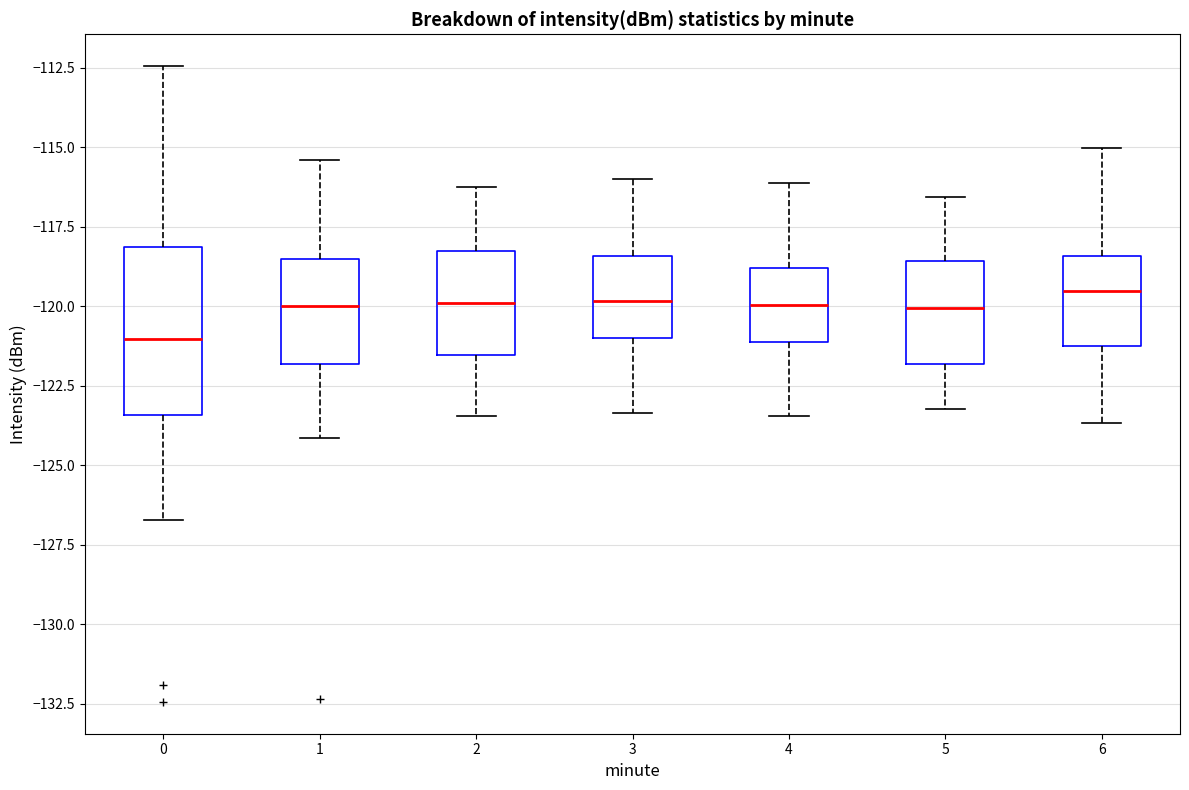

Which box is the tallest, from its lower edge to its upper edge?

0